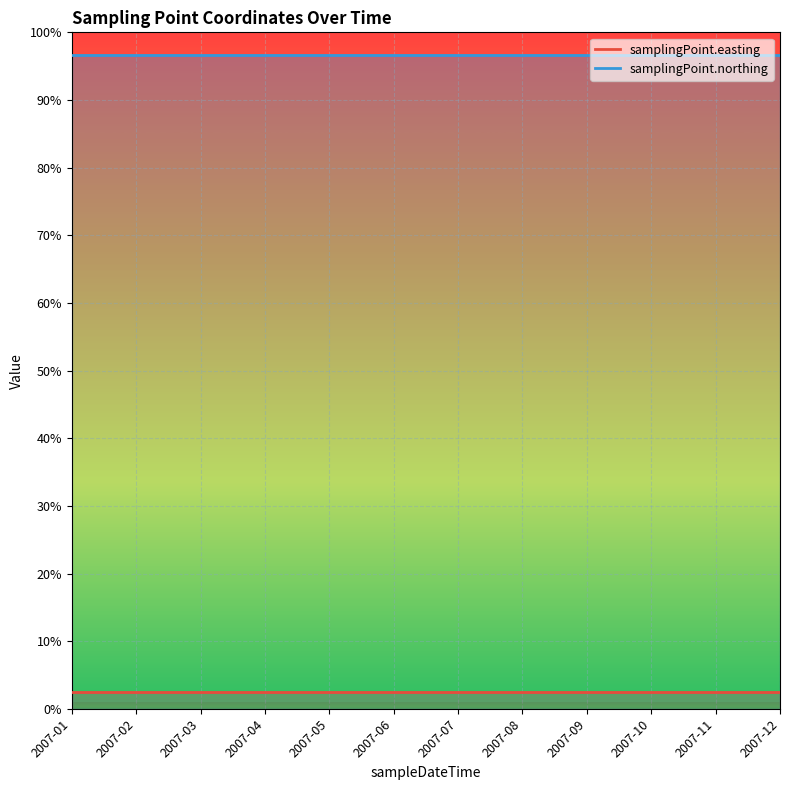

Which series has the largest total across all categories?

samplingPoint.northing